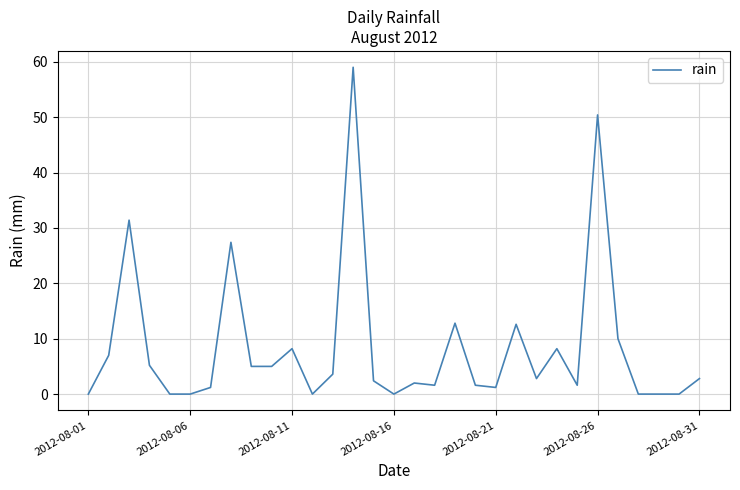

What is the greatest value displayed?

59.0